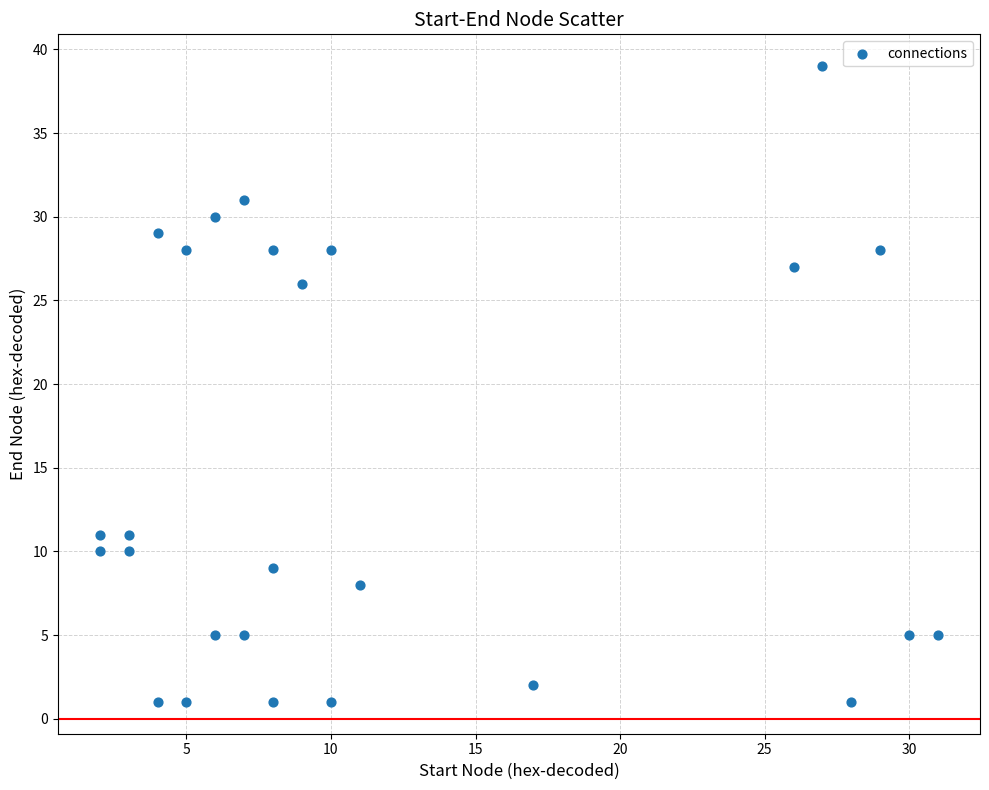

What is the range of X values (max minus min)?

29